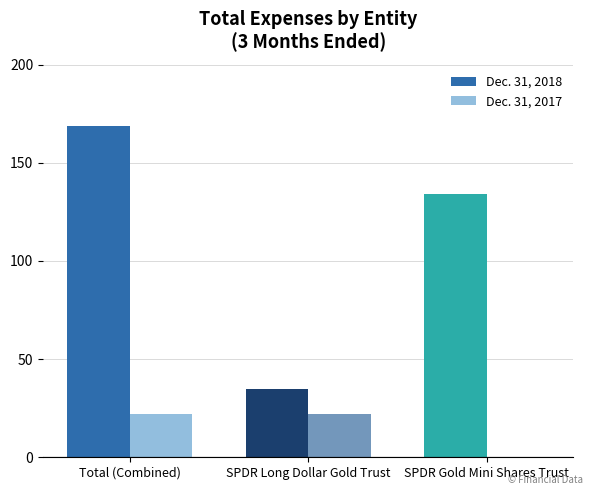

What is the average value of the Dec. 31, 2017 series?

15